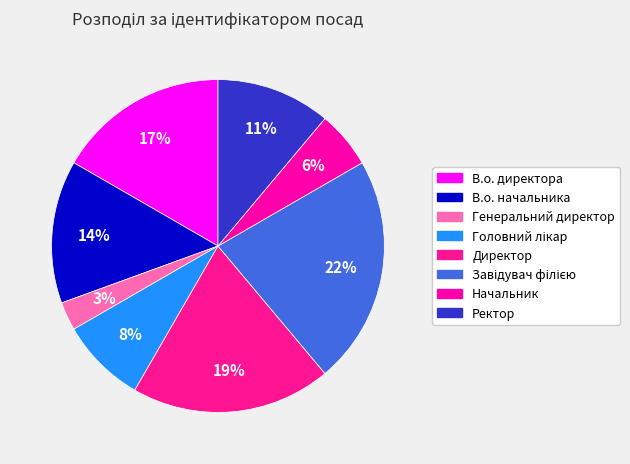

Is there any slice that represents more than half of the pie?

No